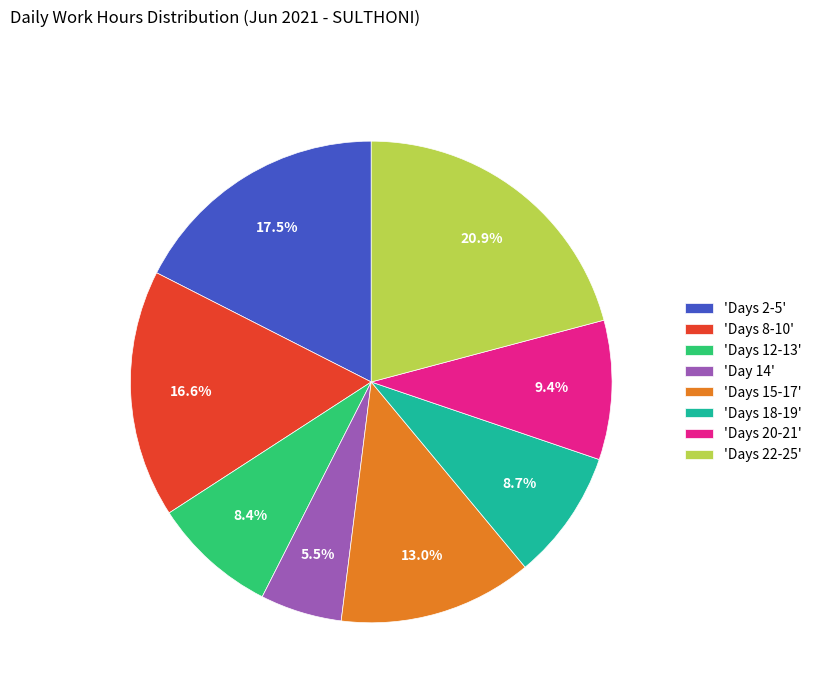

How many segments does this pie chart have?

8